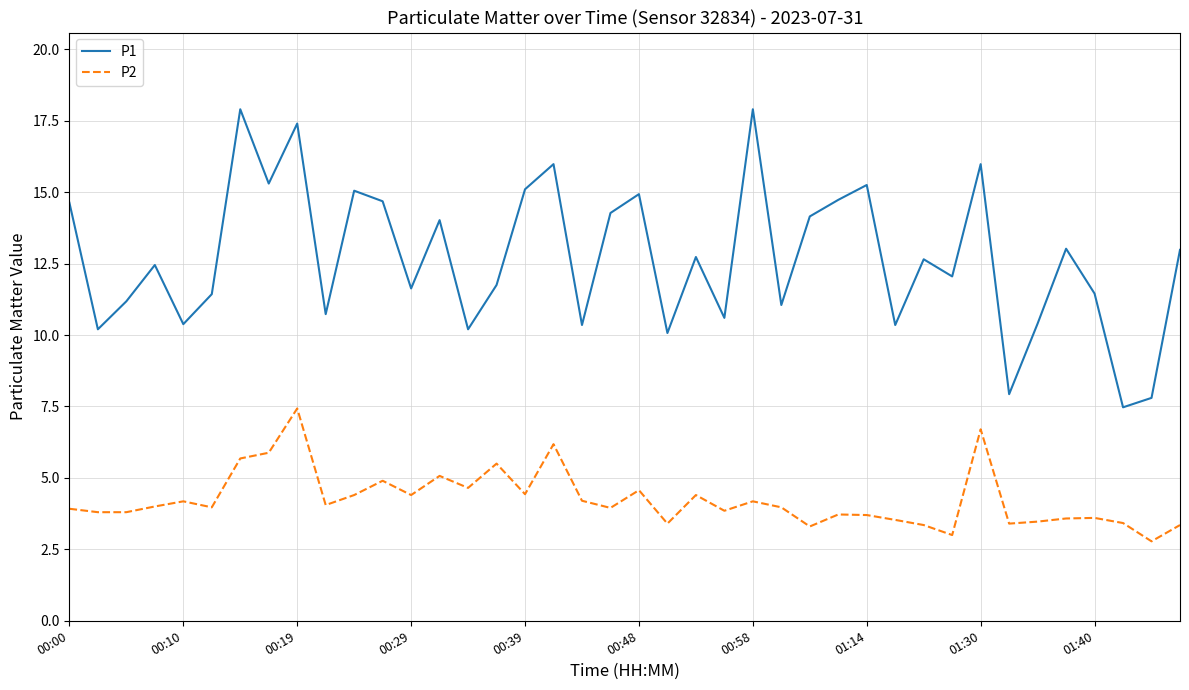

Which series has the widest spread of values?

P1